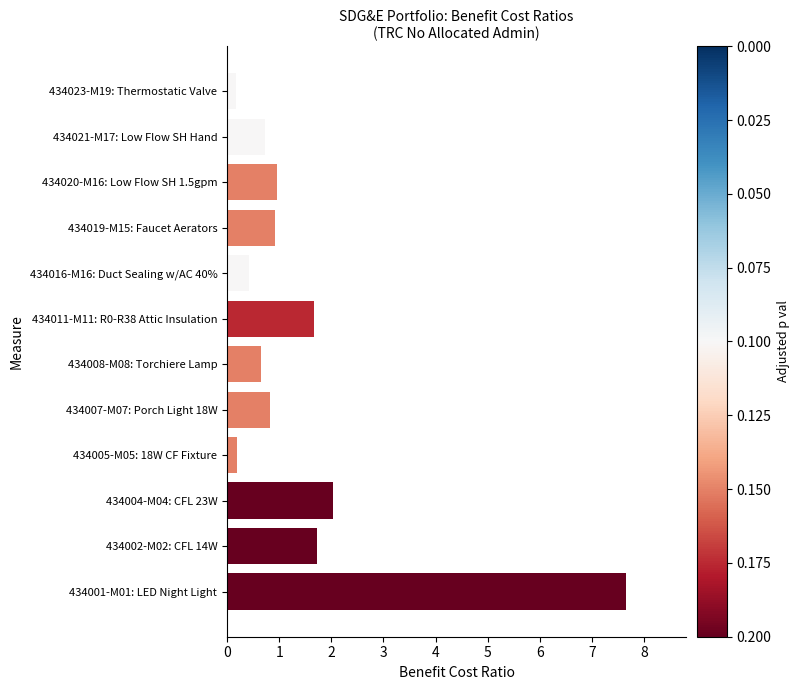

What is the minimum value shown in the chart?

0.2